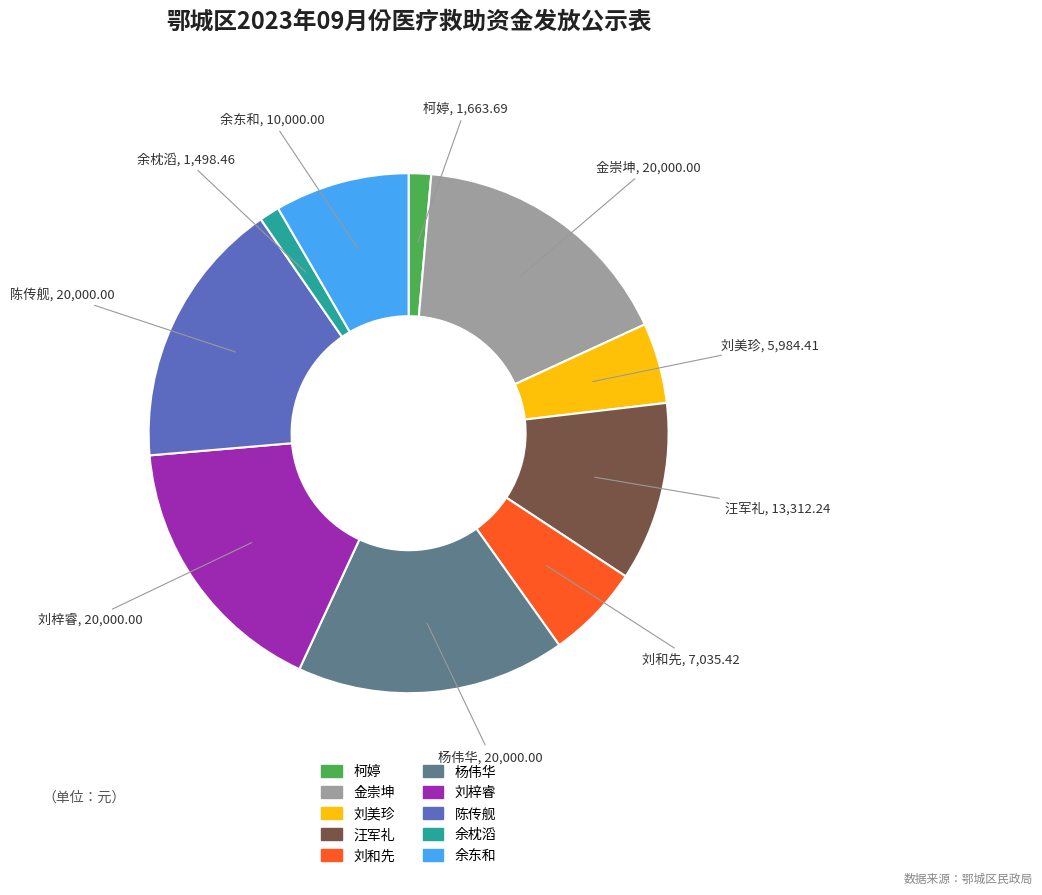

Do 杨伟华 and 柯婷 together represent more than half of the pie?

No